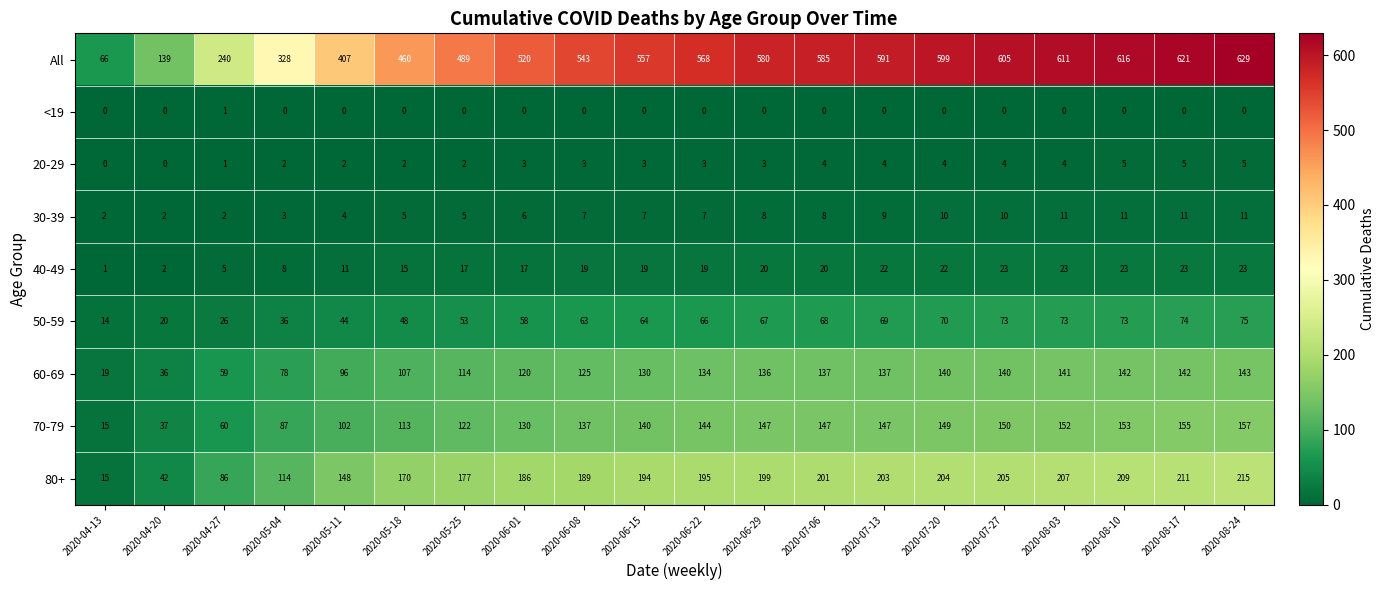

What is the difference between the 50-59 values at 2020-05-04 and 2020-06-15?

28